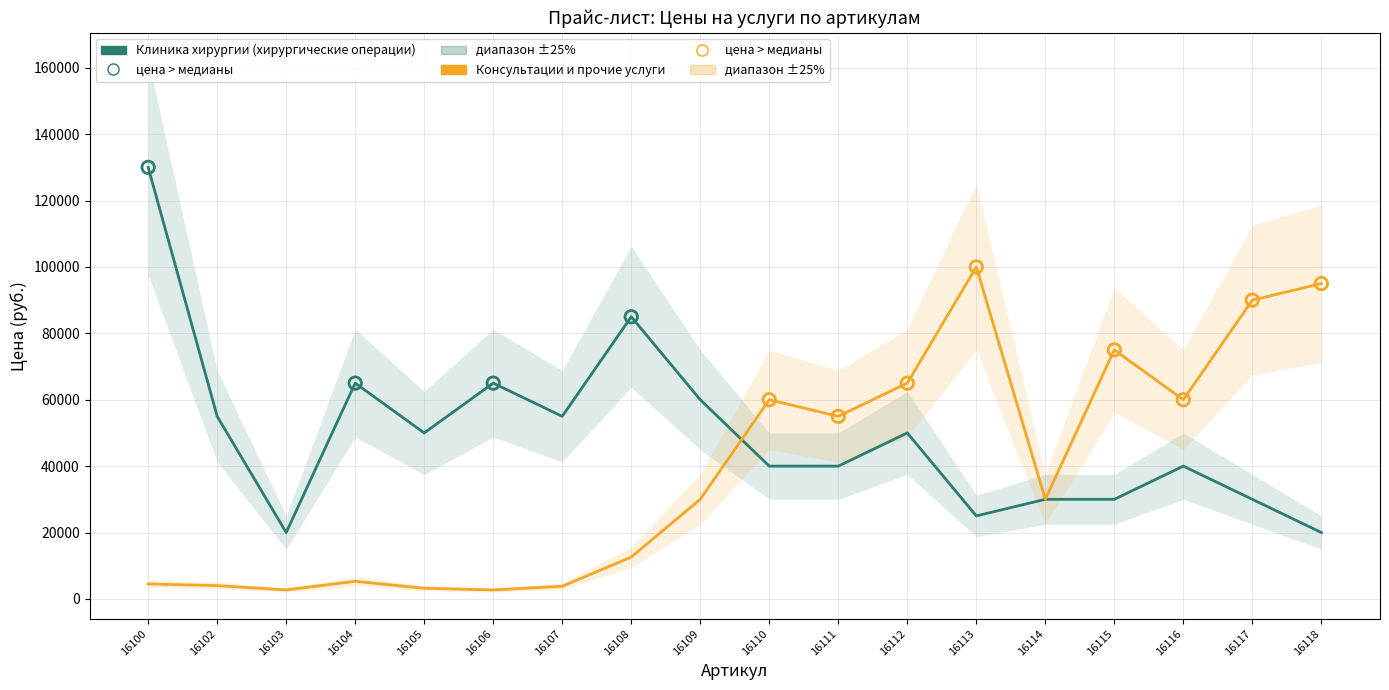

At which category is the sum across all series the highest?

16100